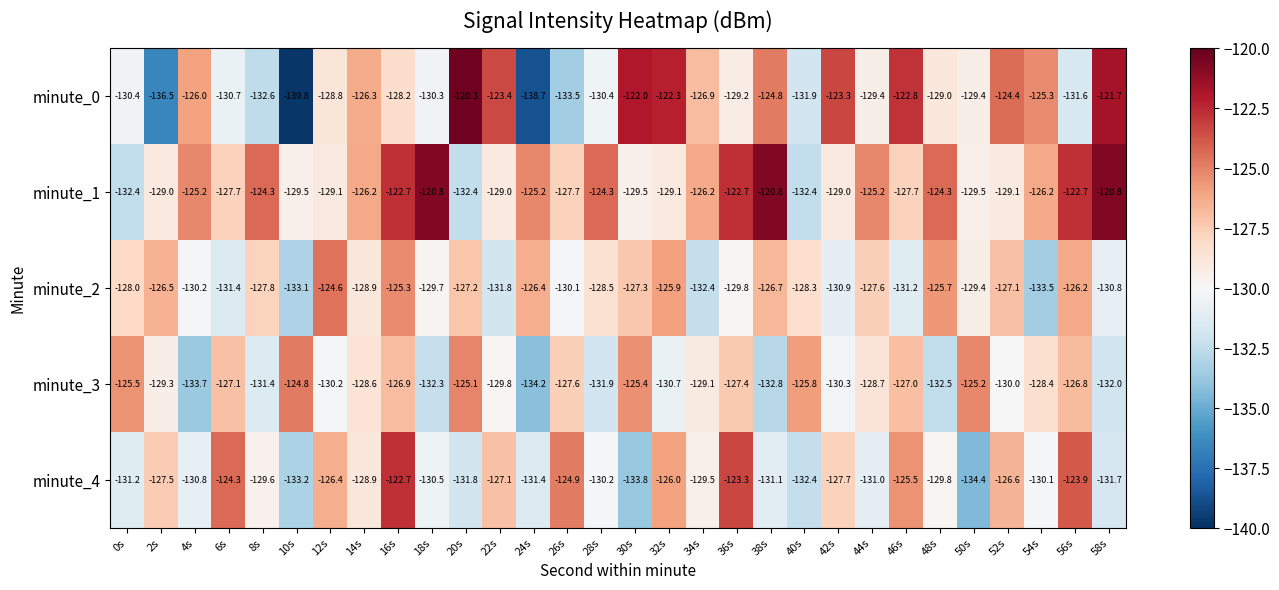

Where does the minute_0 series first go above -128?

4s